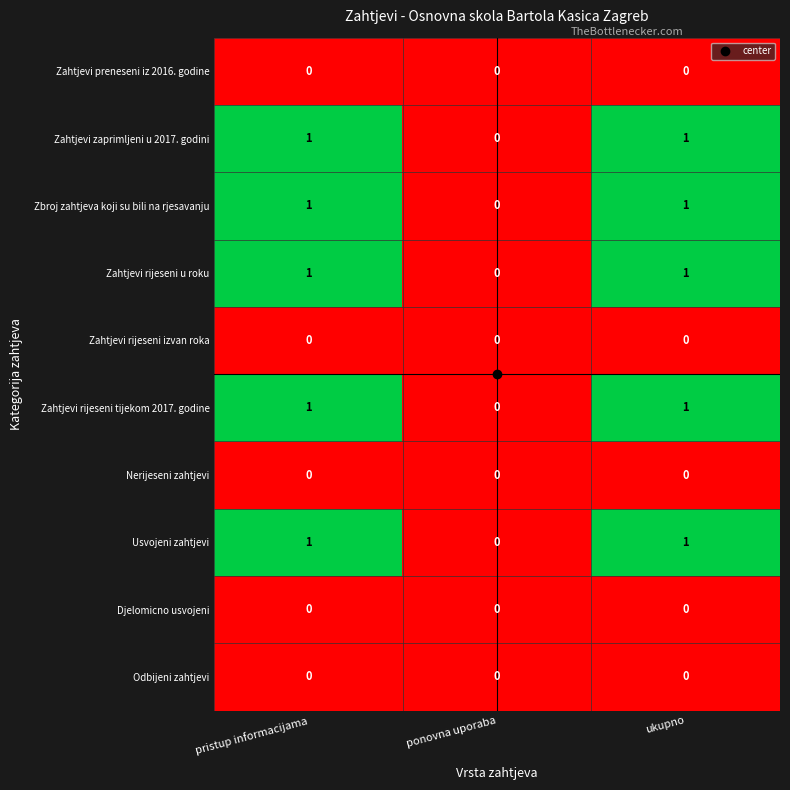

Is it true that Djelomicno usvojeni equals 0 at ukupno?

True